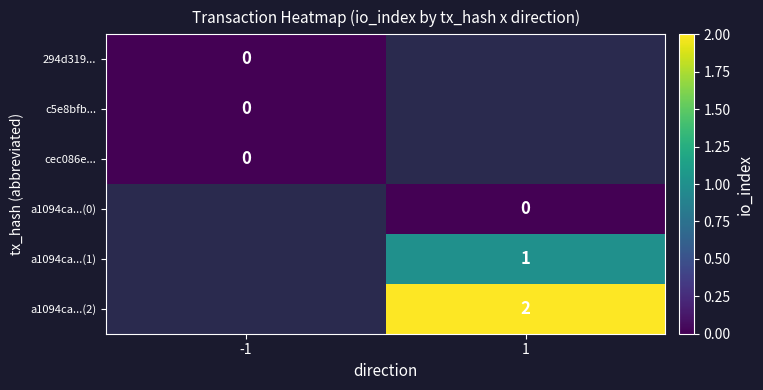

Is it true that a1094ca...(2) equals 2 at 1?

True